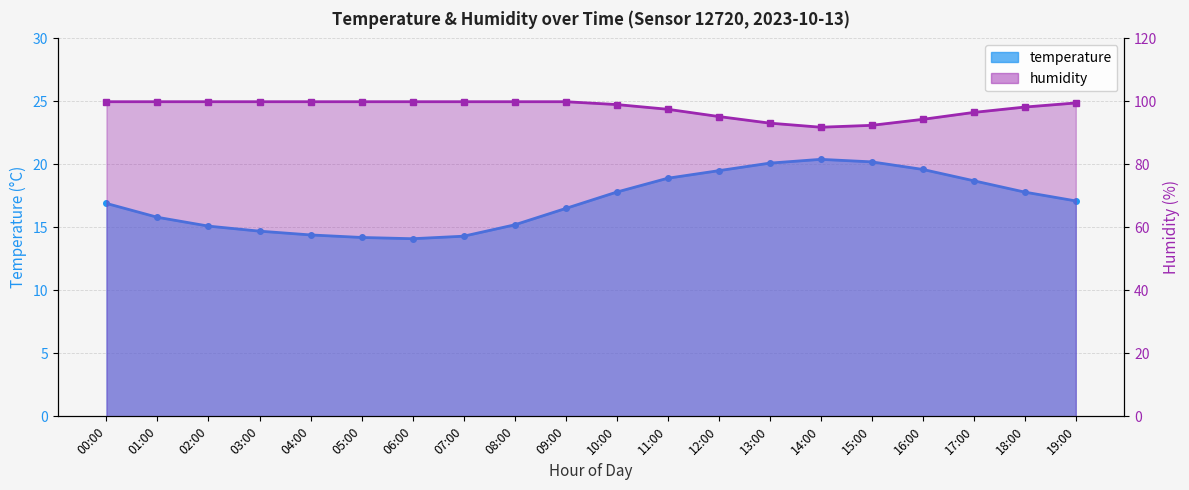

True or false: humidity and temperature cross at least once.

False